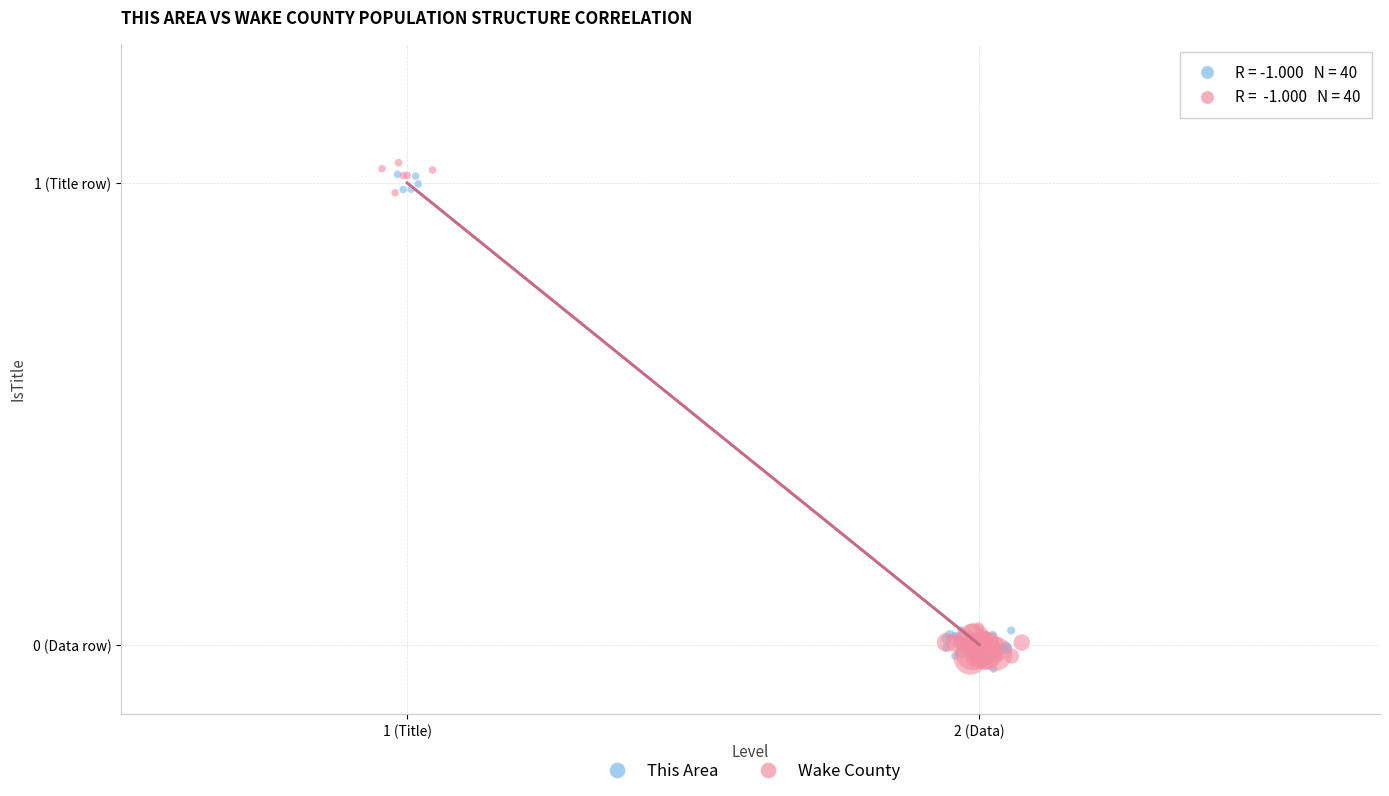

Which series contains the highest Y value?

Wake County